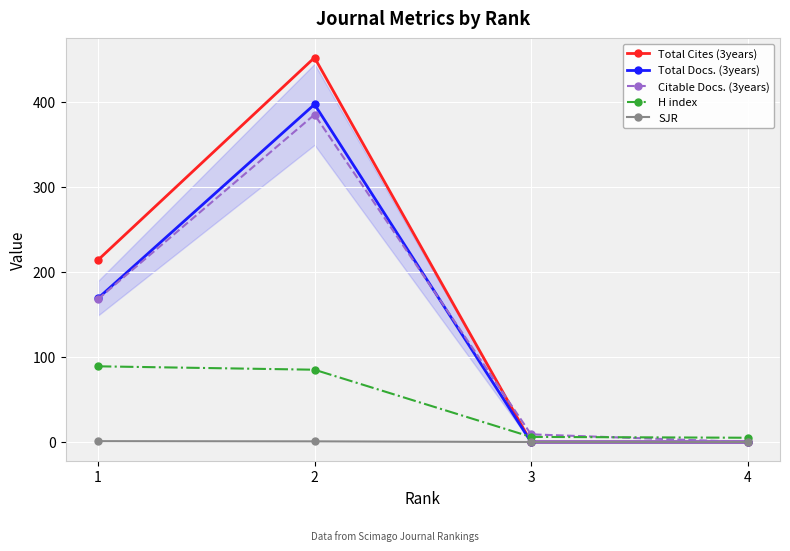

True or false: Citable Docs. (3years) and Total Docs. (3years) cross at least once.

True